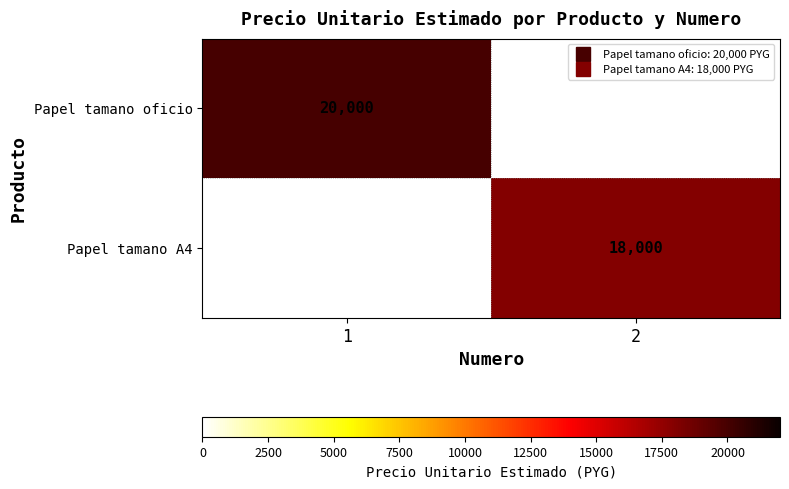

Is the value of Papel tamano oficio at 2 greater than the value of Papel tamano A4 at 1?

No